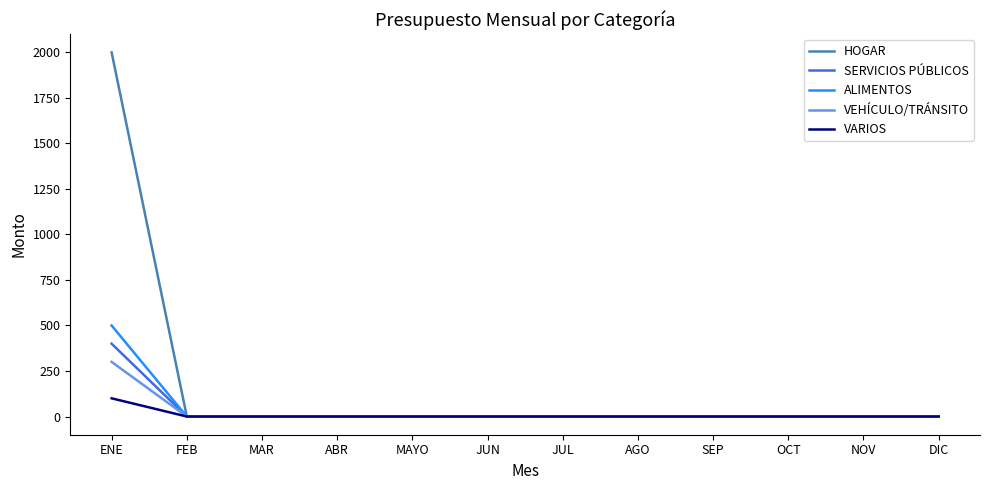

True or false: VEHÍCULO/TRÁNSITO has a value of 0 at ABR.

True